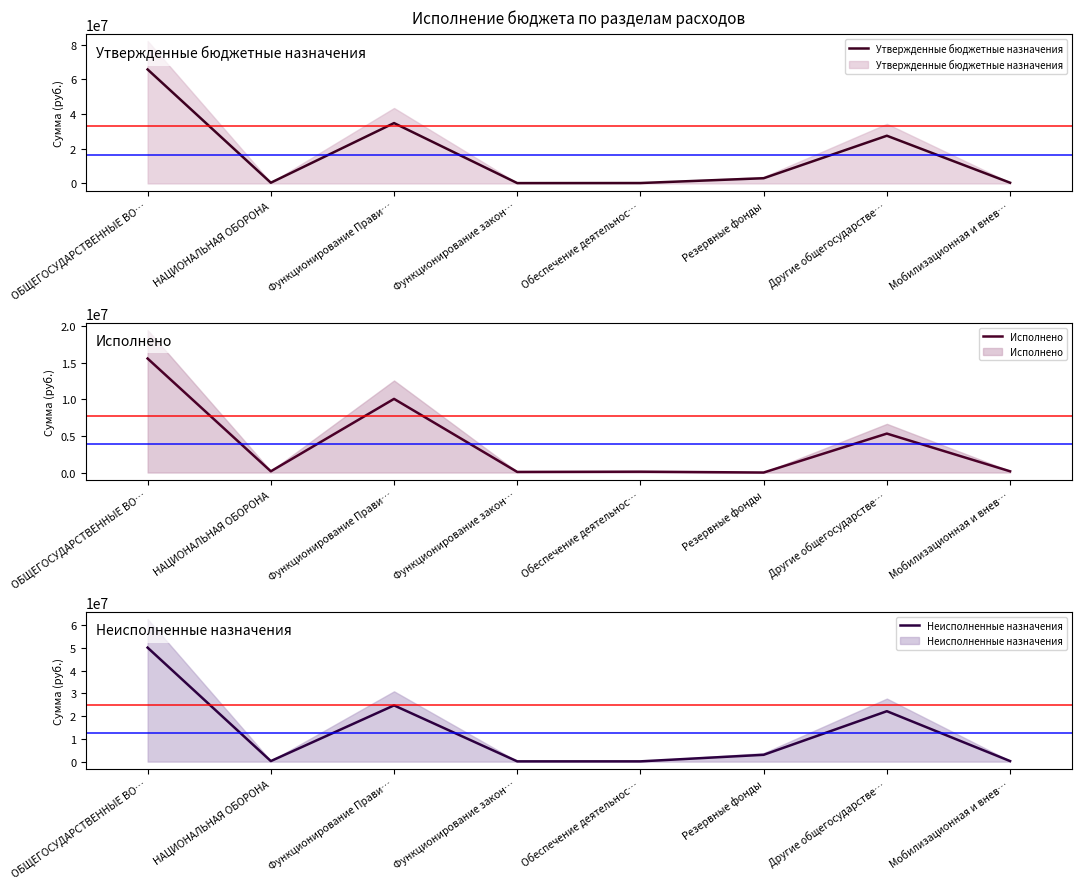

The value of Исполнено at Функционирование Прави… is 14625759.7. True or false?

False